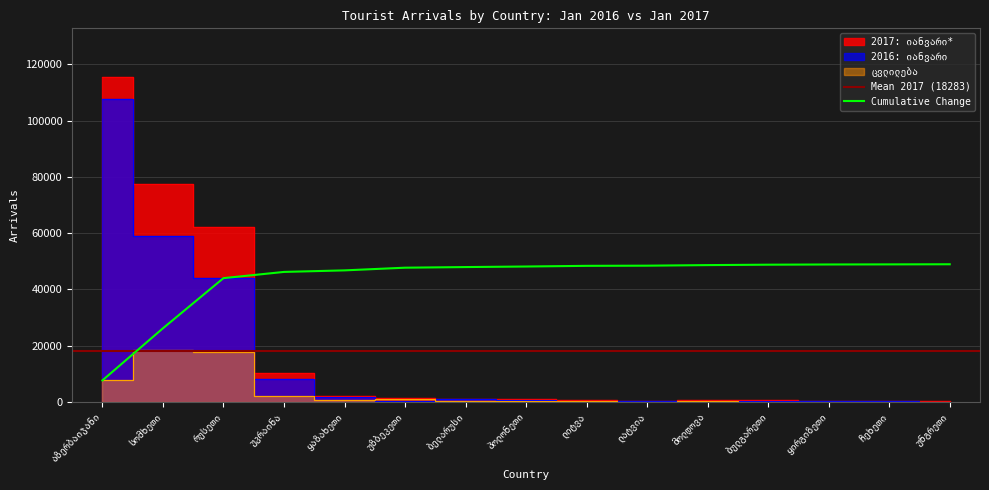

Reading left to right, list all the values displayed in this chart.

2016: იანვარი: აზერბაიჯანი=107861	სომხეთი=58999	რუსეთი=44244	უკრაინა=8019	ყაზახეთი=1723	უზბეკეთი=414	ბელარუსი=901	პოლონეთი=817	ლიტვა=498	ლატვია=329	მოლდოვა=383	ბულგარეთი=508	ყირგიზეთი=217	ჩეხეთი=216	უნგრეთი=156
2017: იანვარი*: აზერბაიჯანი=115527	სომხეთი=77528	რუსეთი=62075	უკრაინა=10232	ყაზახეთი=2271	უზბეკეთი=1369	ბელარუსი=1125	პოლონეთი=1014	ლიტვა=734	ლატვია=389	მოლდოვა=587	ბულგარეთი=654	ყირგიზეთი=293	ჩეხეთი=250	უნგრეთი=198
ცვლილება: აზერბაიჯანი=7666	სომხეთი=18529	რუსეთი=17831	უკრაინა=2213	ყაზახეთი=548	უზბეკეთი=955	ბელარუსი=224	პოლონეთი=197	ლიტვა=236	ლატვია=60	მოლდოვა=204	ბულგარეთი=146	ყირგიზეთი=76	ჩეხეთი=34	უნგრეთი=42